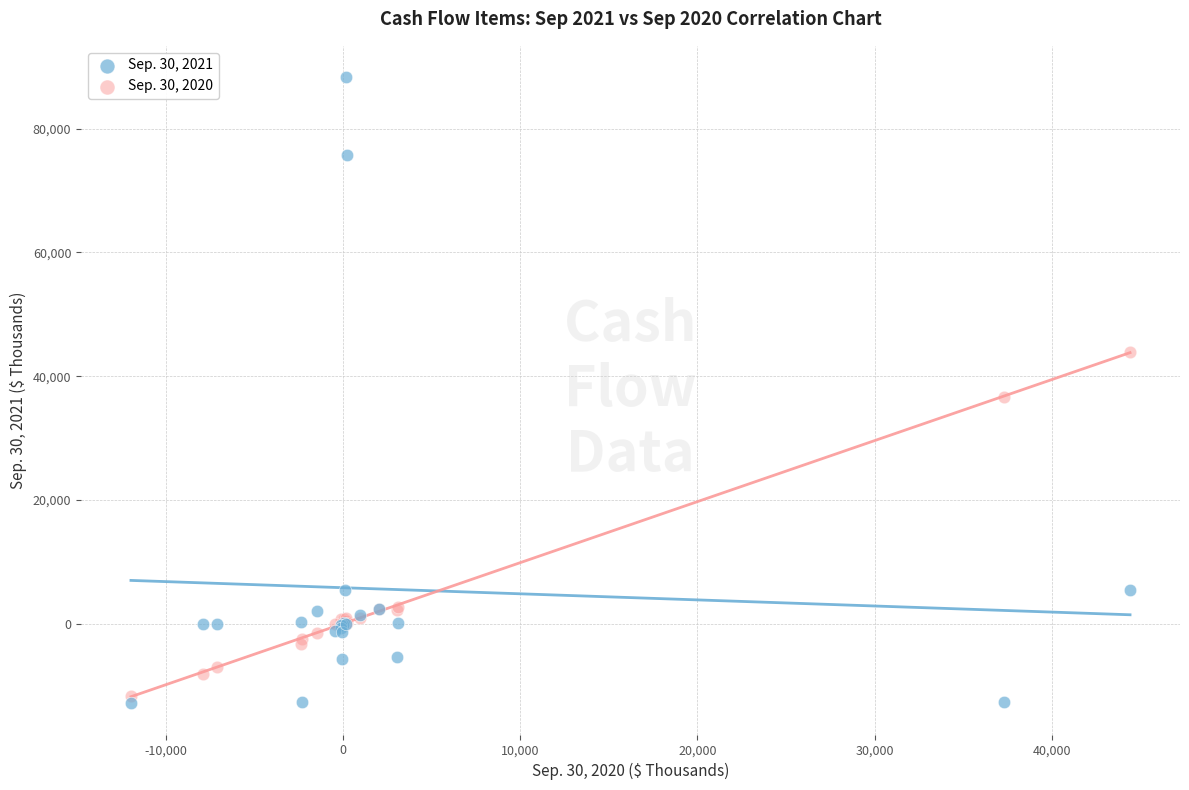

Across all series, what Y value is closest to 37736?

36582.8